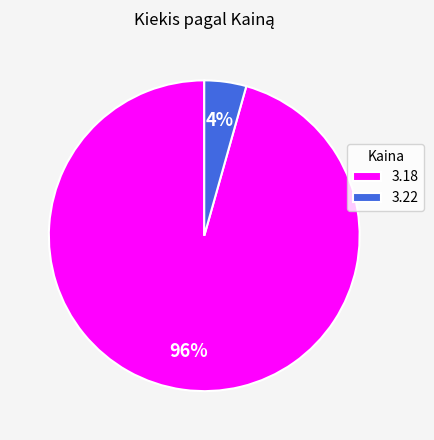

What percentage is the 3.22 slice, to the nearest percent?

4%